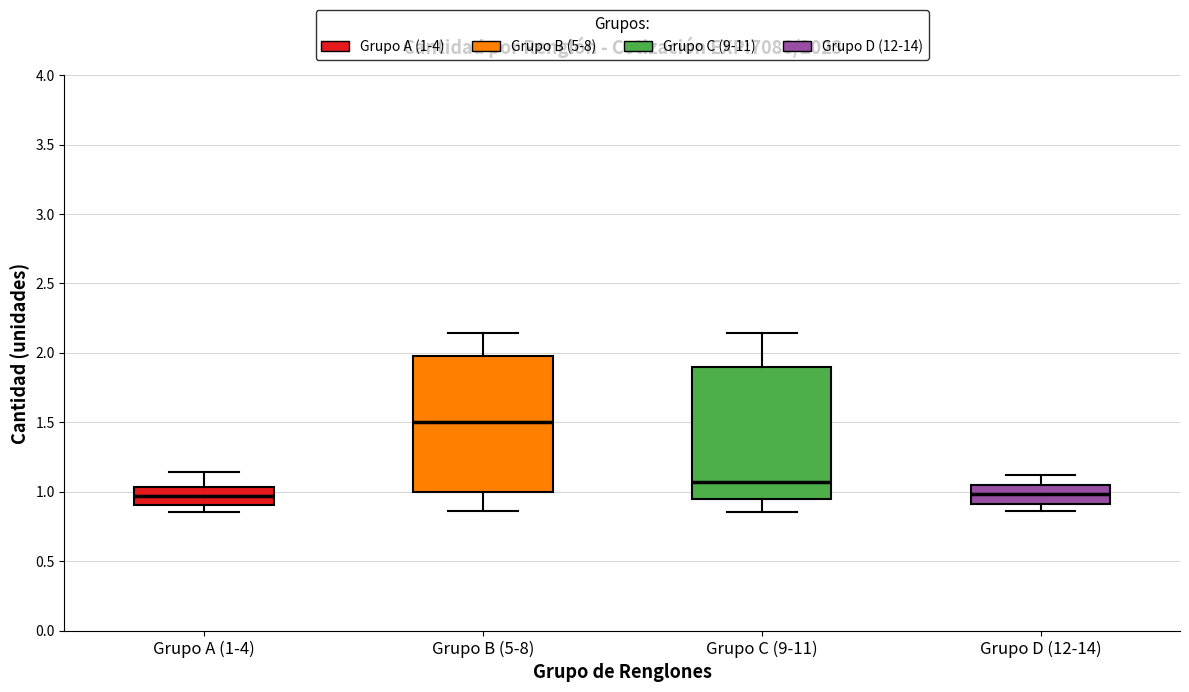

Reading left to right, read every box against the y-axis: the position of its median line, the range the box covers, and the ends of its whiskers. The values are not printed on the chart, so give them approximately, as read against the axis.

Grupo A (1-4): median 0.95, box 0.90 to 1.05, whiskers 0.85 to 1.15
Grupo B (5-8): median 1.50, box 1.00 to 2.00, whiskers 0.85 to 2.15
Grupo C (9-11): median 1.05, box 0.95 to 1.90, whiskers 0.85 to 2.15
Grupo D (12-14): median 1.00, box 0.90 to 1.05, whiskers 0.85 to 1.10